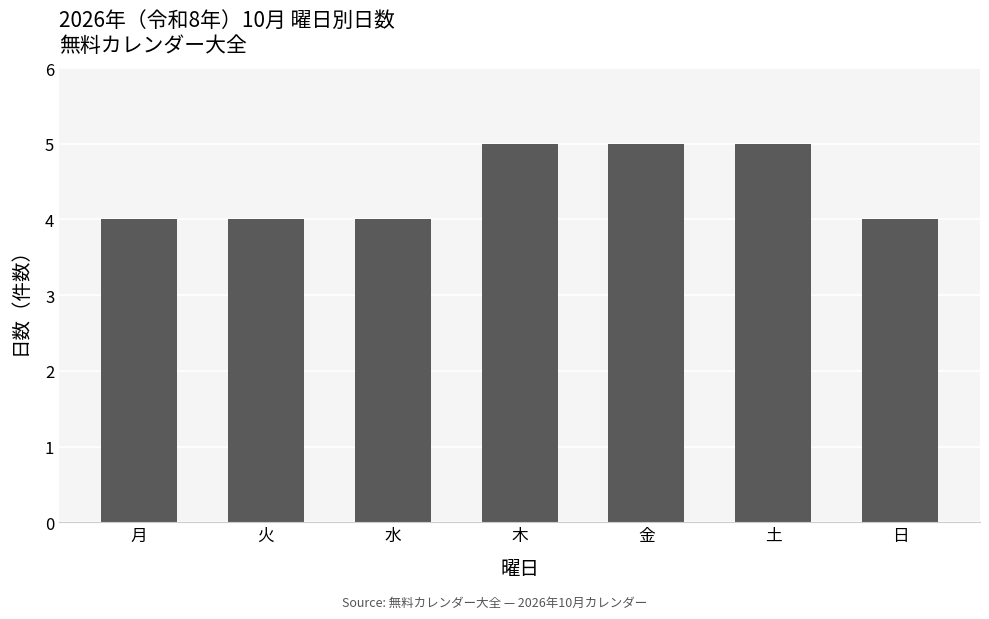

Reading left to right, what are all the values shown in this chart?

4	4	4	5	5	5	4